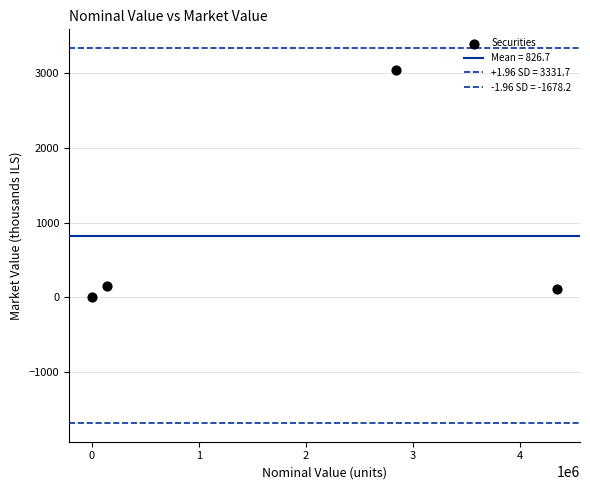

How many data points are displayed?

4